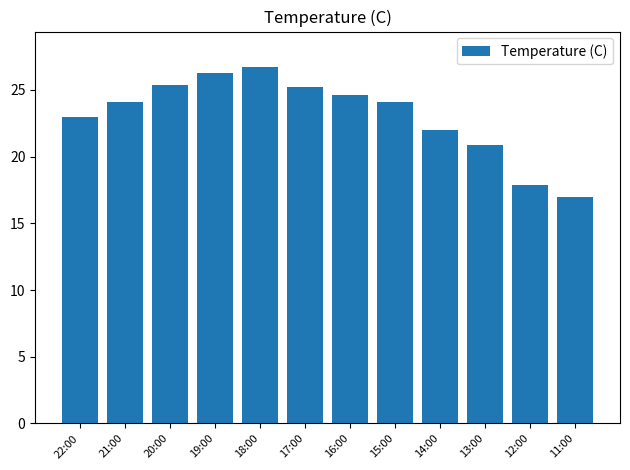

Approximately how many times larger is the value at 14:00 compared to 12:00?

1.2